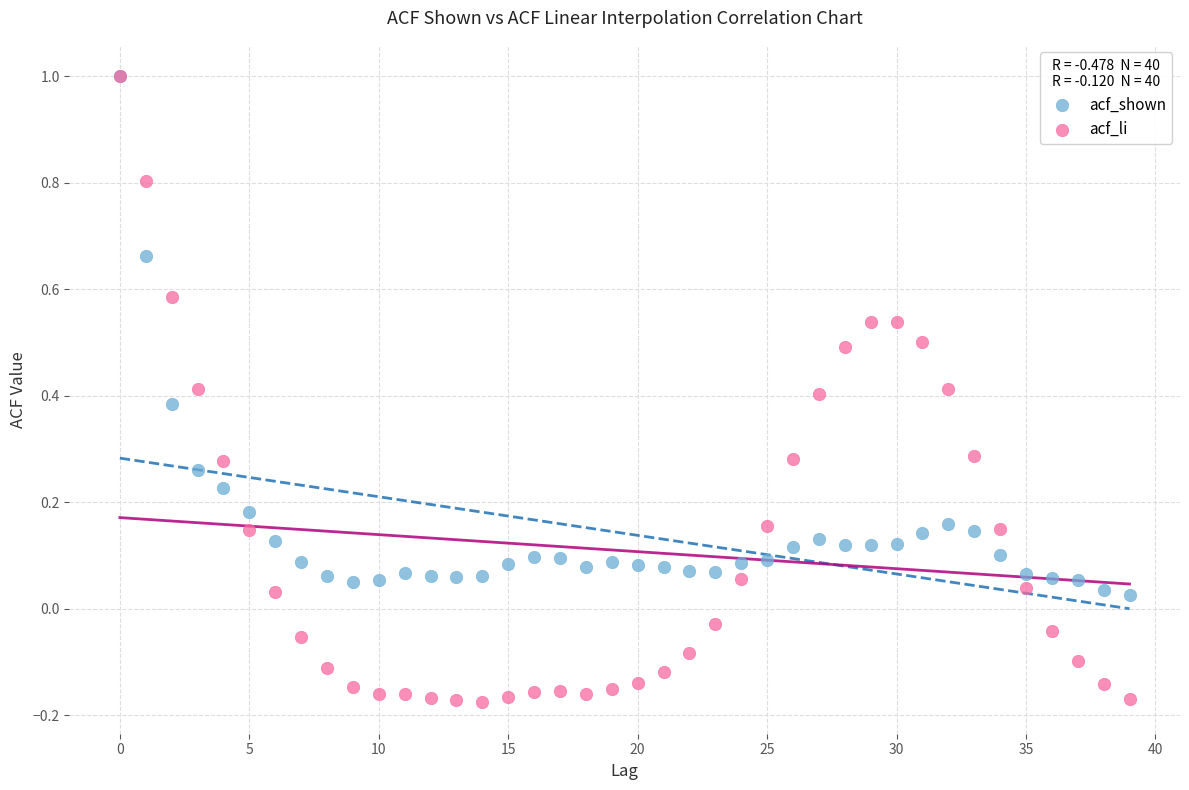

Which series contains the lowest Y value?

acf_li